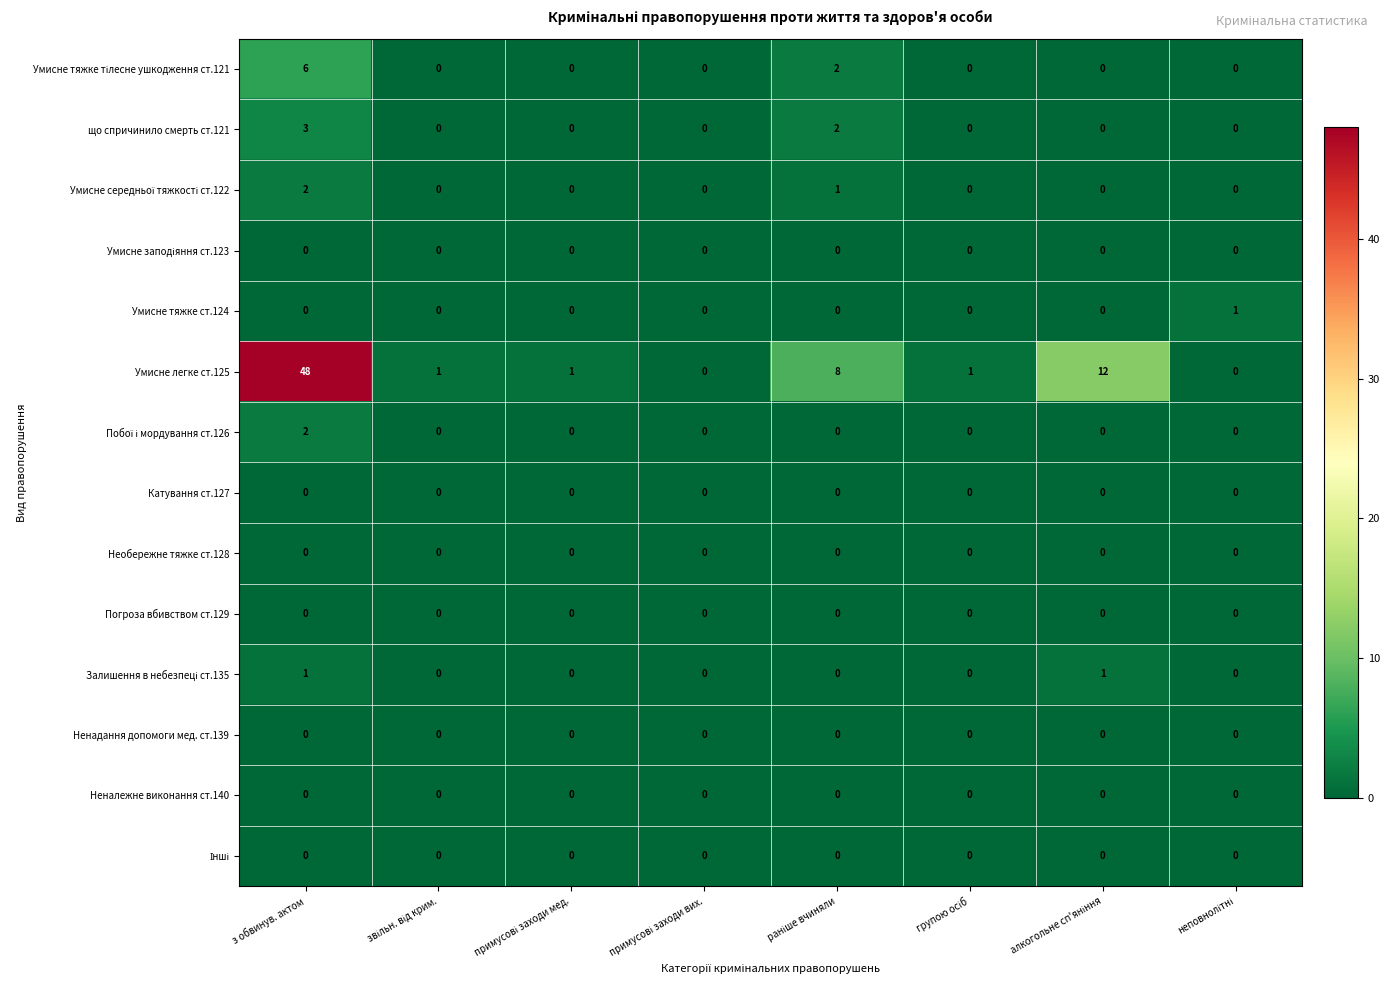

What is the maximum value shown in the chart?

48